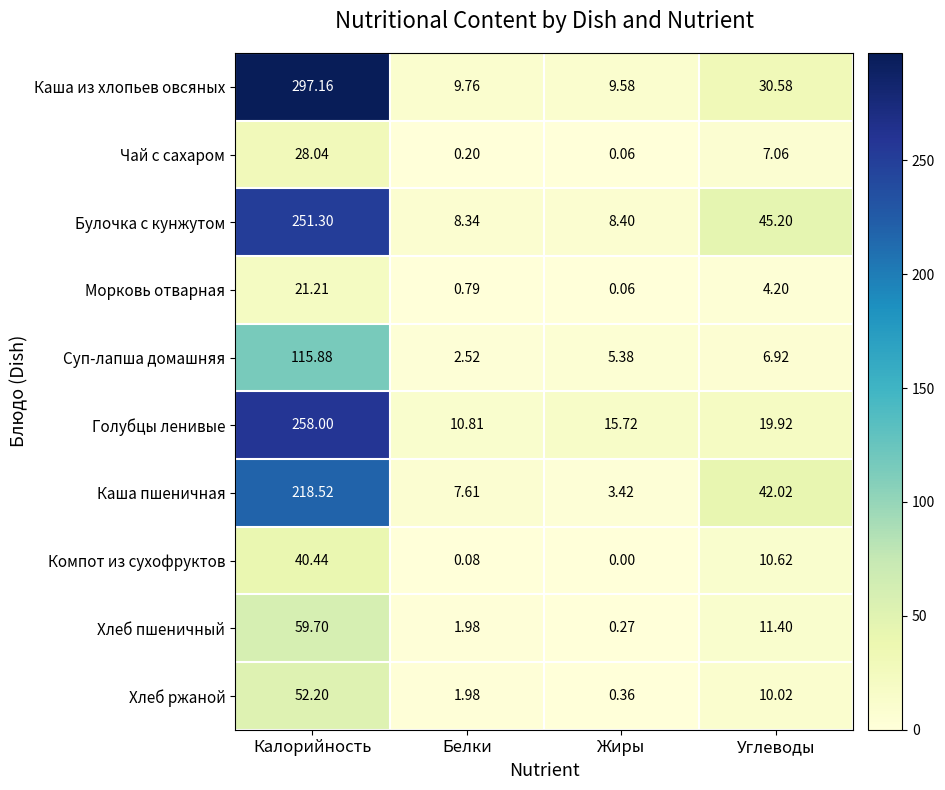

Which series changed the most between Калорийность and Углеводы?

Каша из хлопьев овсяных